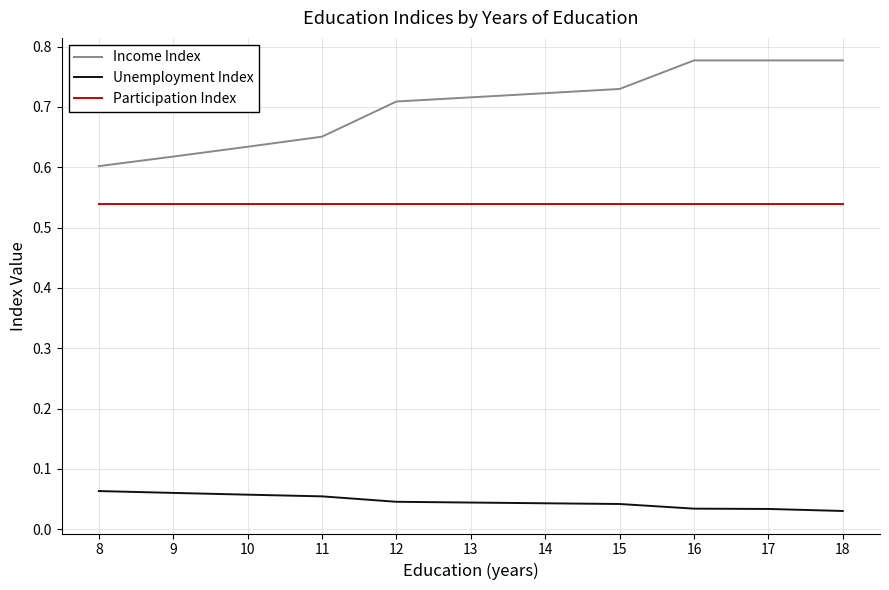

How many lines are shown in the chart?

3